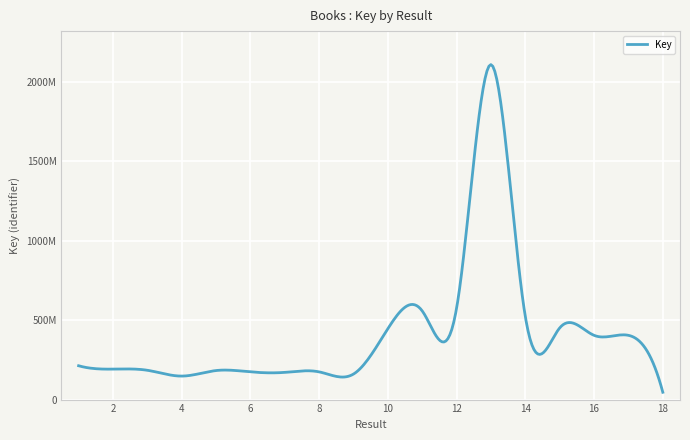

Is this an area chart (filled region under the line)?

No